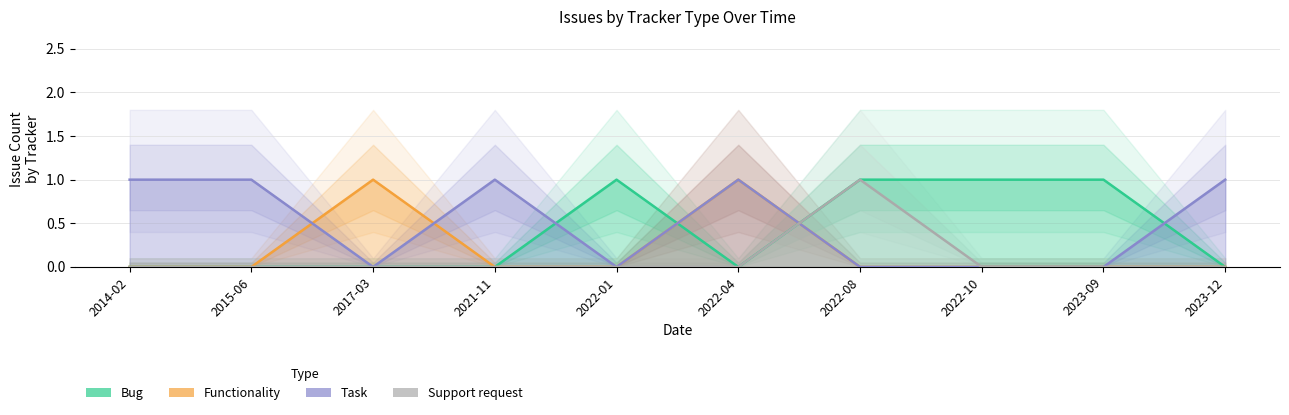

How many Support request values are between 0 and 1?

10